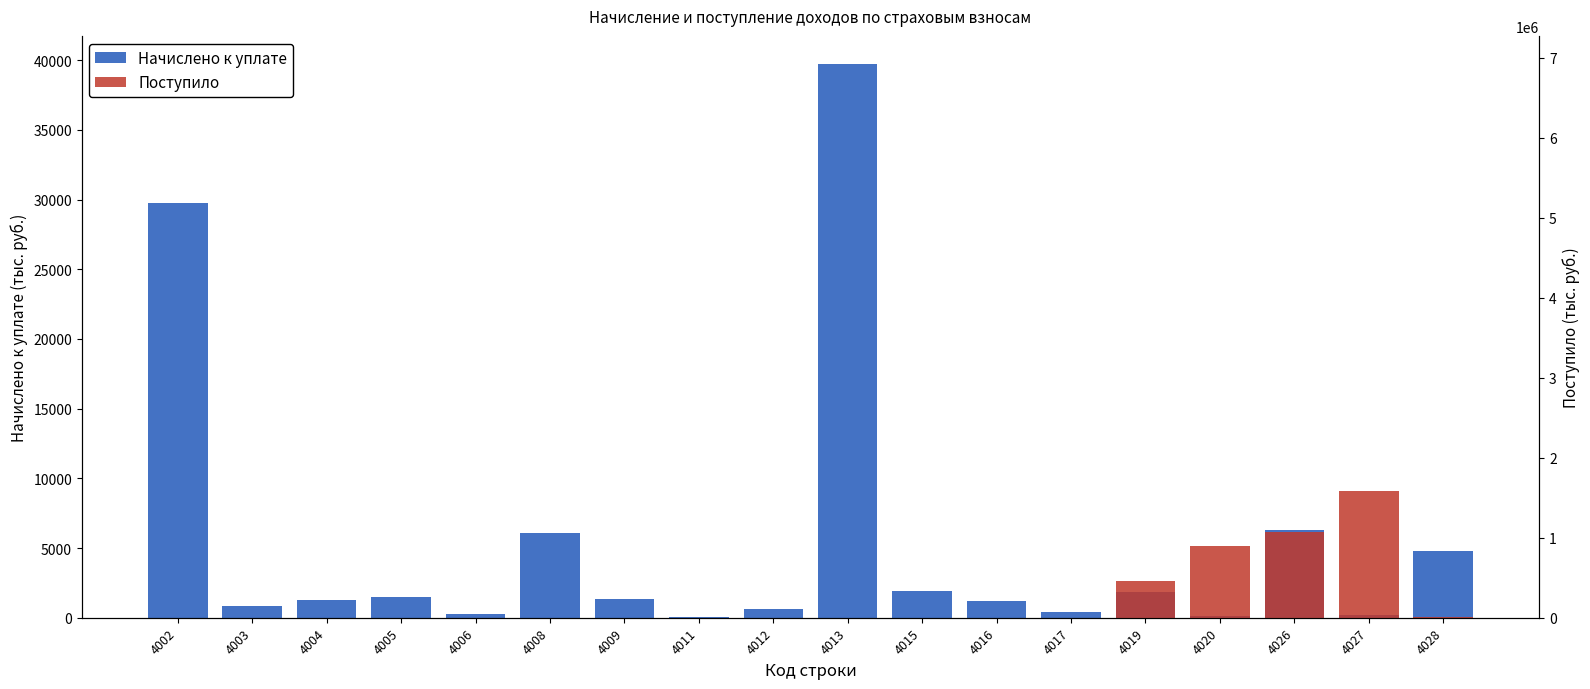

List the series in order of their overall mean, lowest first.

Начислено к уплате, Поступило